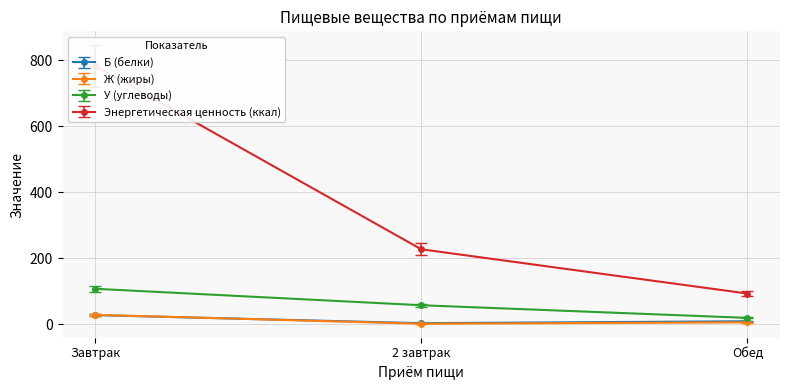

How many categories are shown in the chart?

3